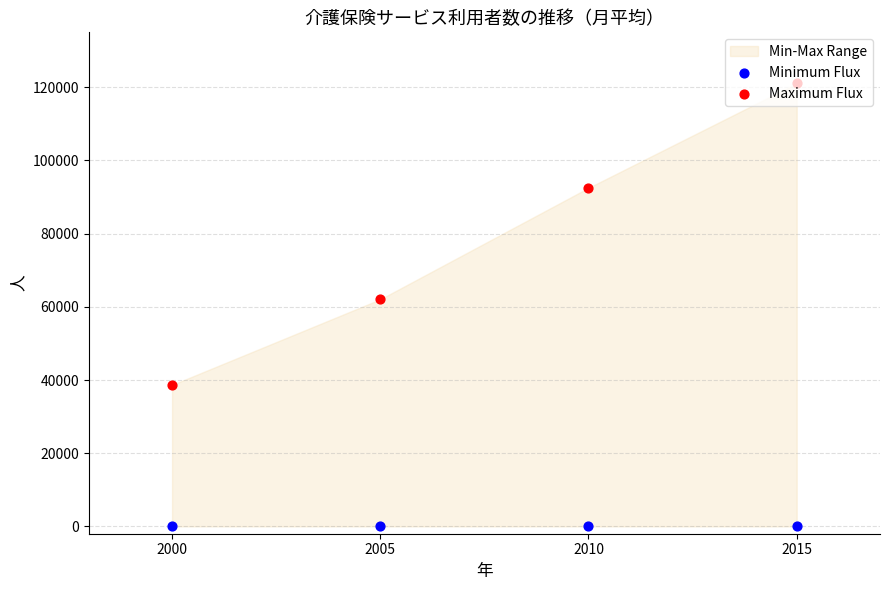

Is the value of Minimum Flux at 2005 greater than the value of Maximum Flux at 2000?

No